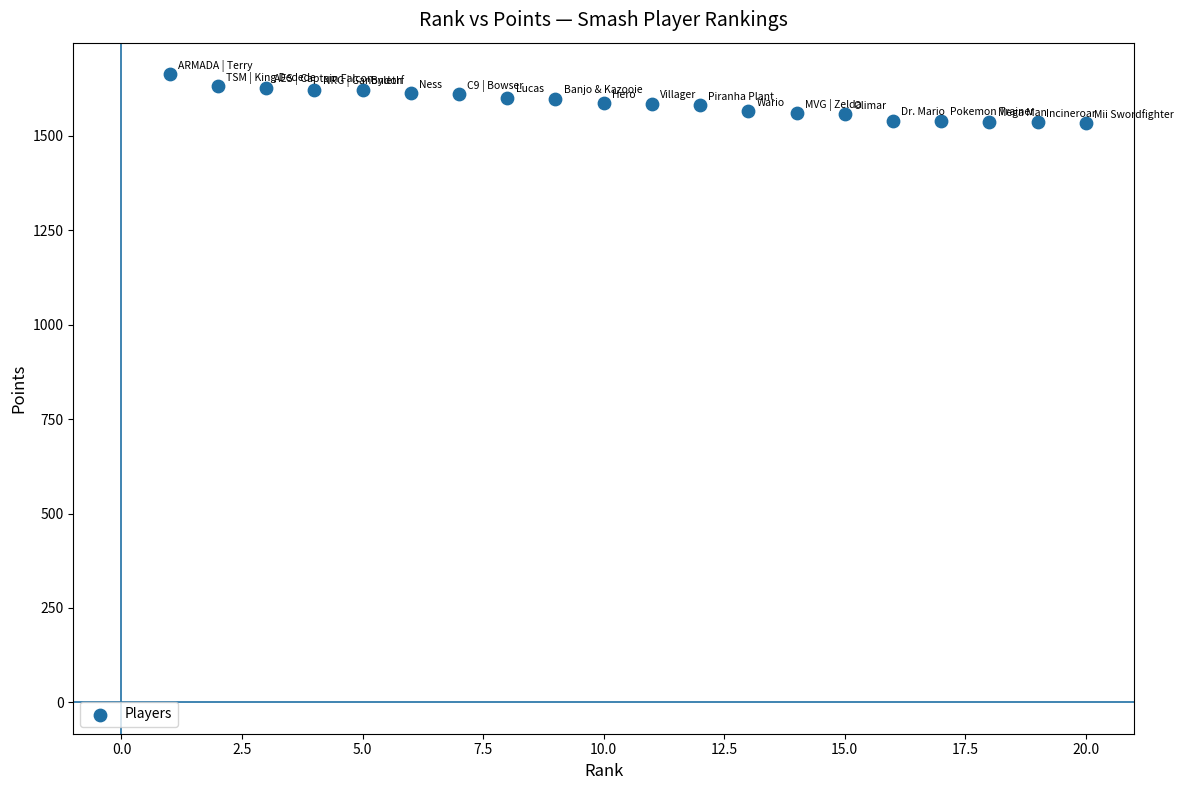

What is the range of Y values (max minus min)?

130